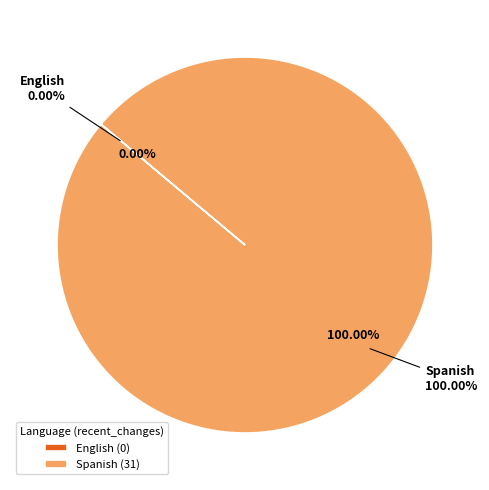

How many segments does this pie chart have?

2